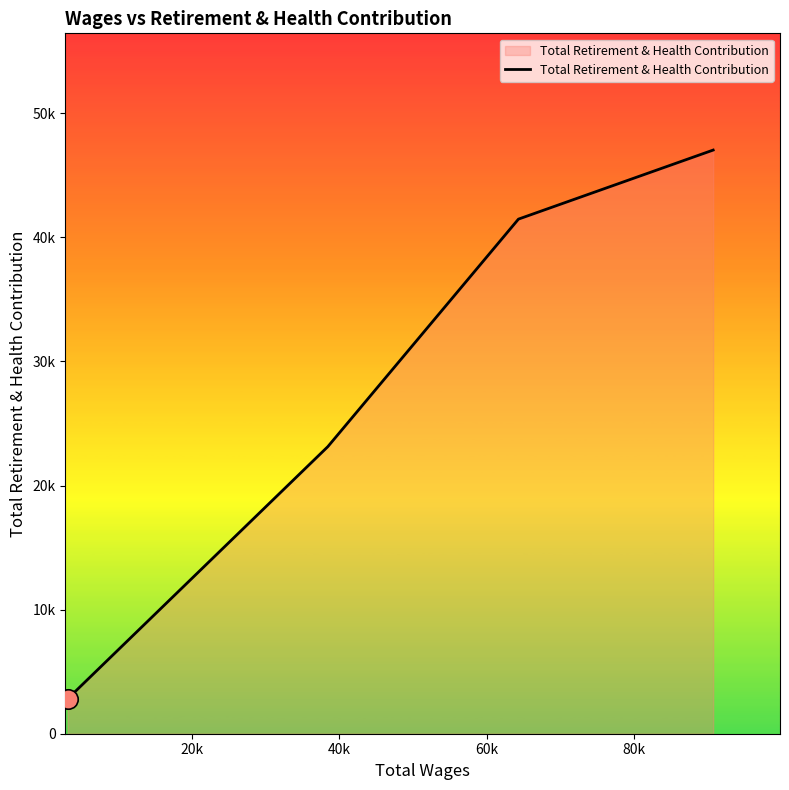

Does the chart display data point markers on the line(s)?

No